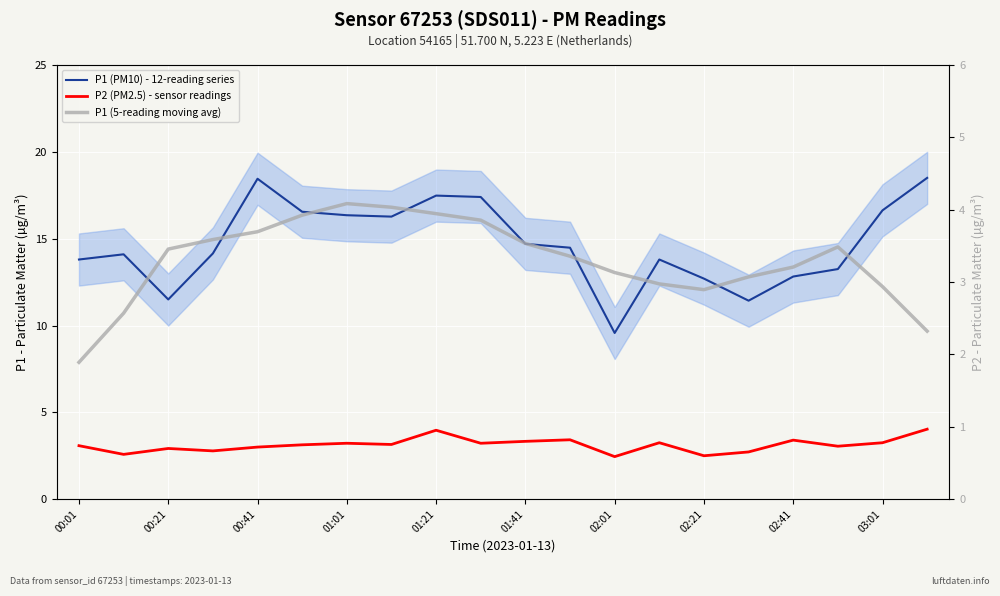

What are all the series names shown in the legend?

P1 (PM10) - 12-reading series, P2 (PM2.5) - sensor readings, P1 (5-reading moving avg)